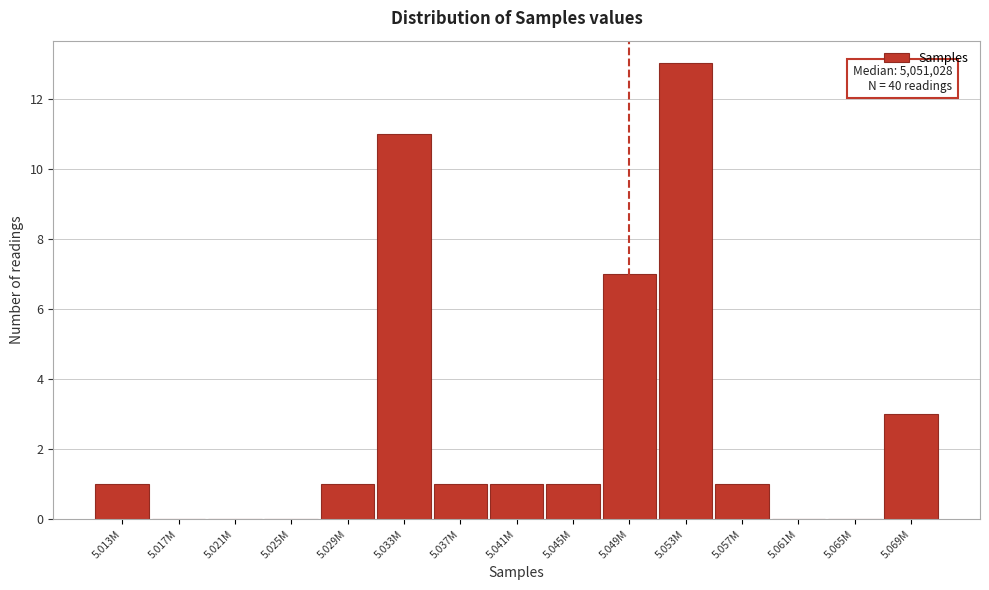

Reading right to left, transcribe all the data shown in this chart.

5.069M=3	5.065M=0	5.061M=0	5.057M=1	5.053M=13	5.049M=7	5.045M=1	5.041M=1	5.037M=1	5.033M=11	5.029M=1	5.025M=0	5.021M=0	5.017M=0	5.013M=1